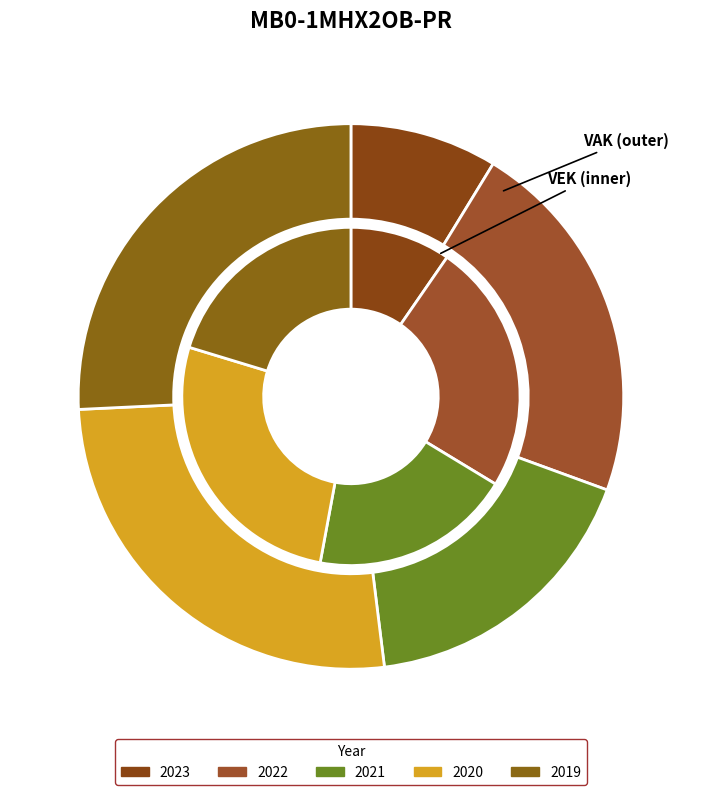

True or false: 11 accounts for 0% of the total.

True